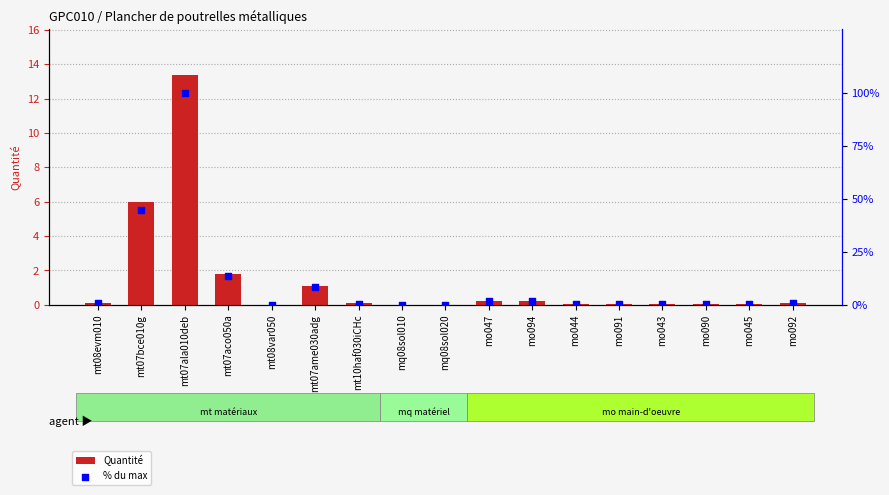

What are all the series names shown in the legend?

Quantité, % du max